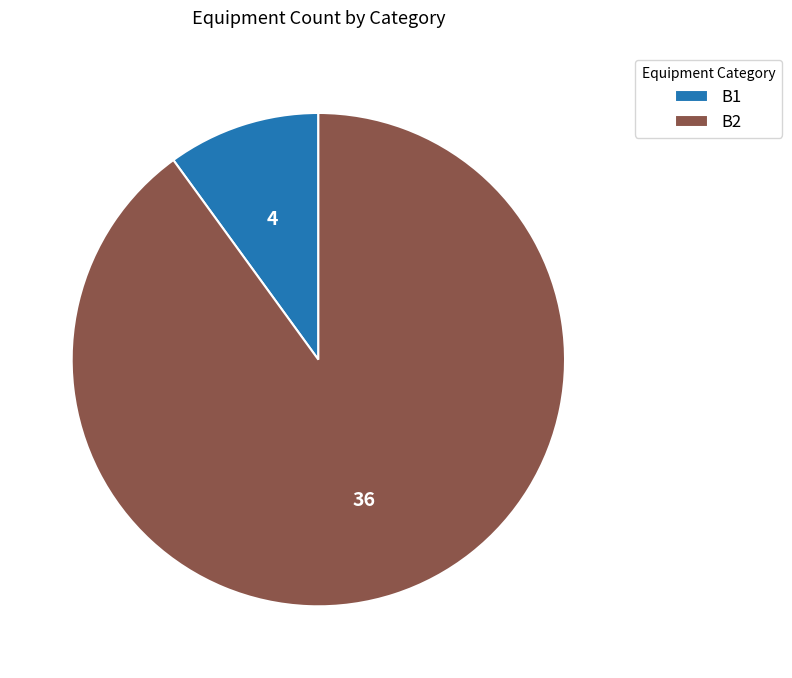

Approximately how many times larger is the value at B2 compared to B1?

9.0